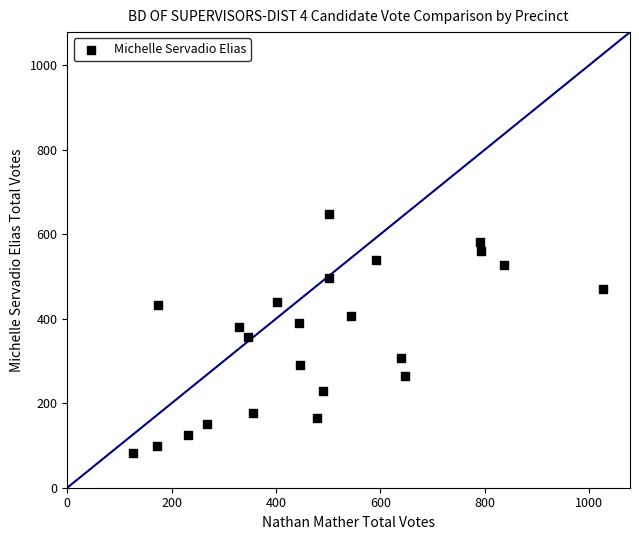

What is the range of X values (max minus min)?

902